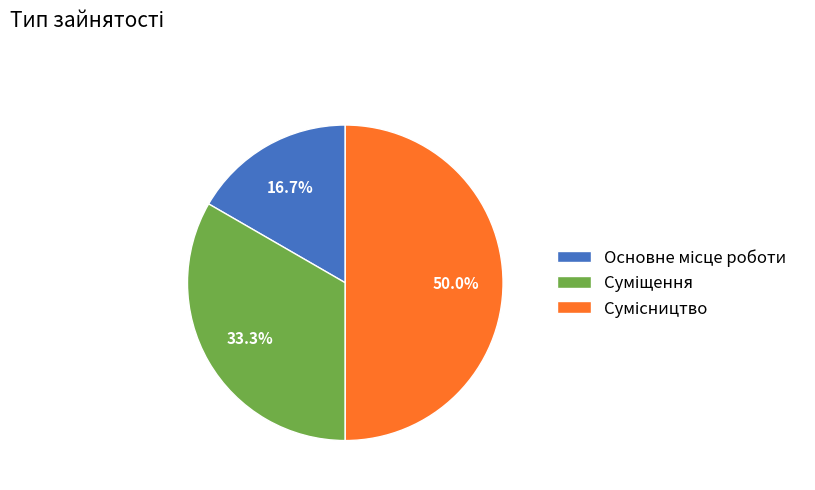

Combined, what portion of the pie is Сумісництво and Суміщення?

83.3%